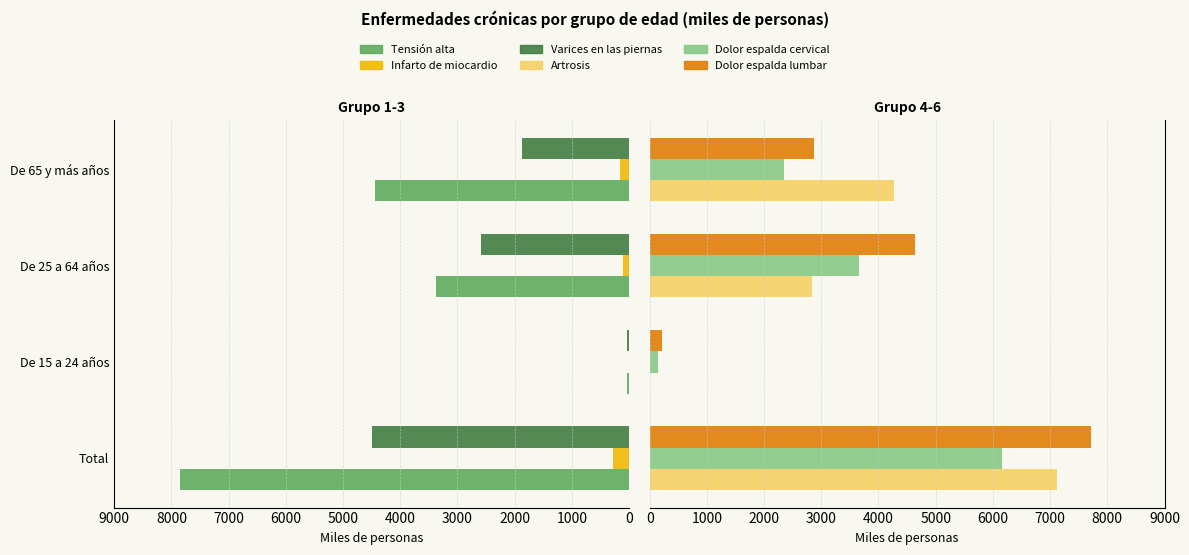

At 3000, list the series in order from largest to smallest.

Tensión alta, Artrosis, Dolor espalda lumbar, Dolor espalda cervical, Varices en las piernas, Infarto de miocardio